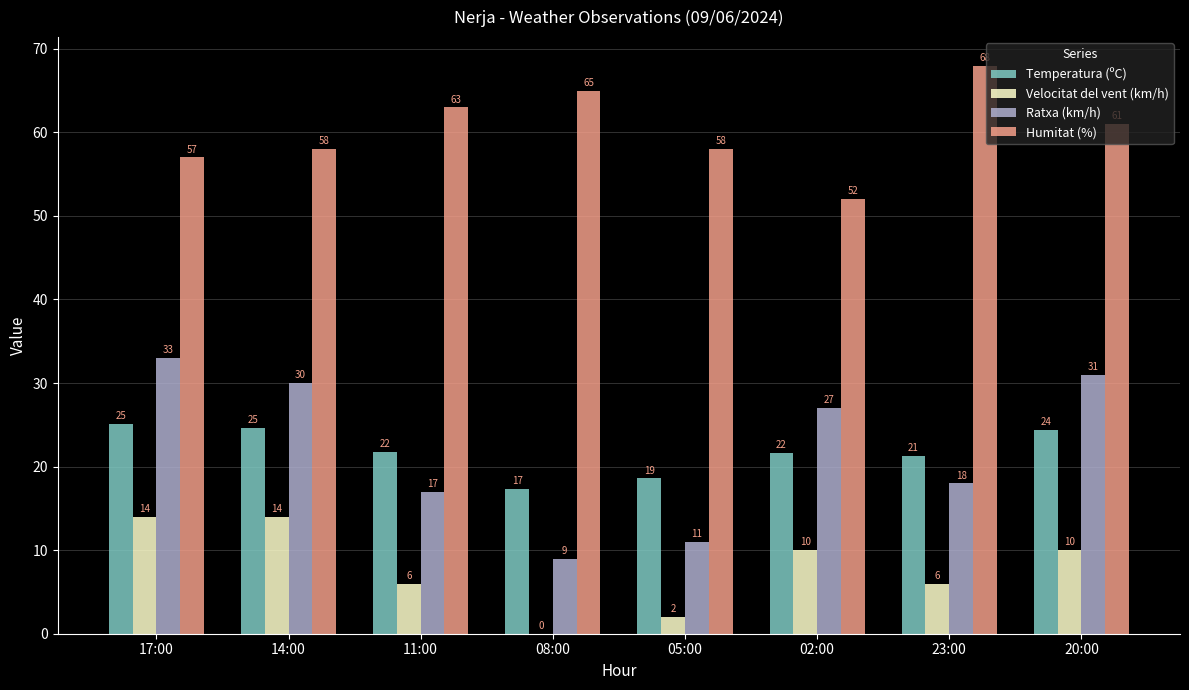

What is the maximum value shown in the chart?

68.0